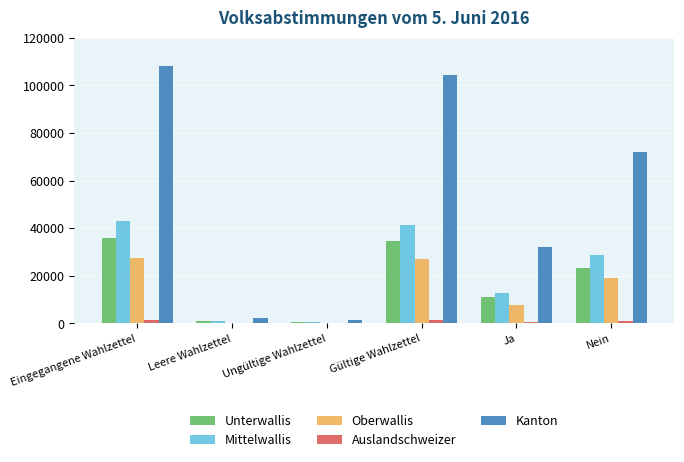

Which label corresponds to the largest value in the chart?

Eingegangene Wahlzettel